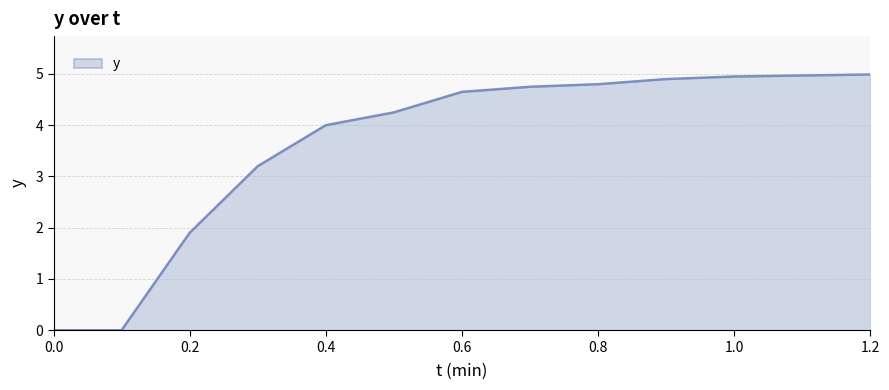

What is the greatest value displayed?

5.0